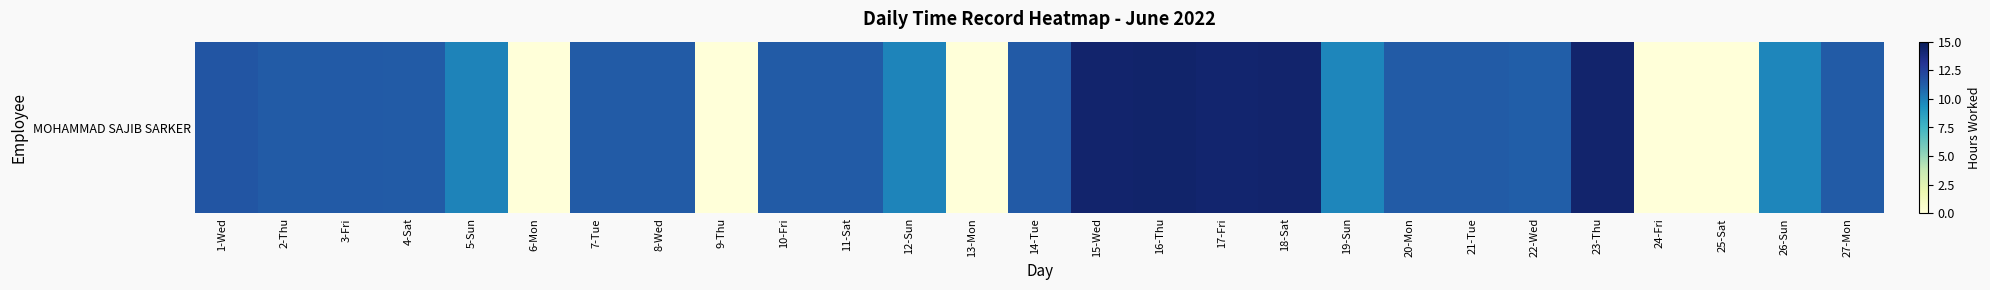

What is the difference between the maximum and minimum values?

14.4